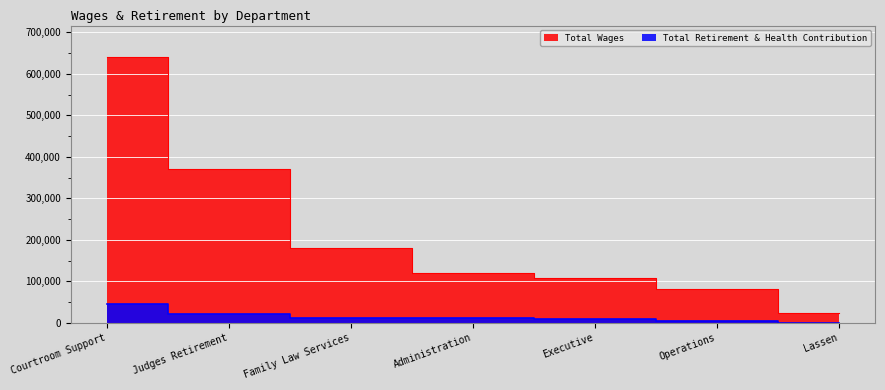

How many lines are shown in the chart?

2